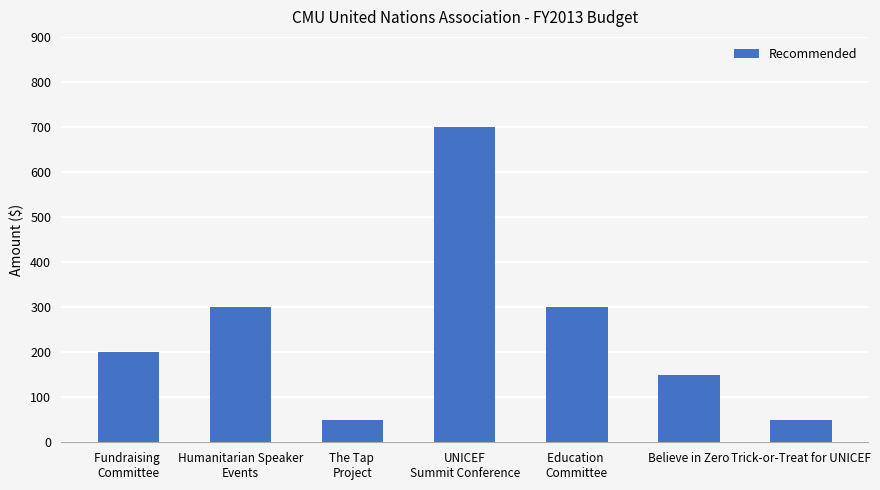

How many distinct data groups are displayed?

1